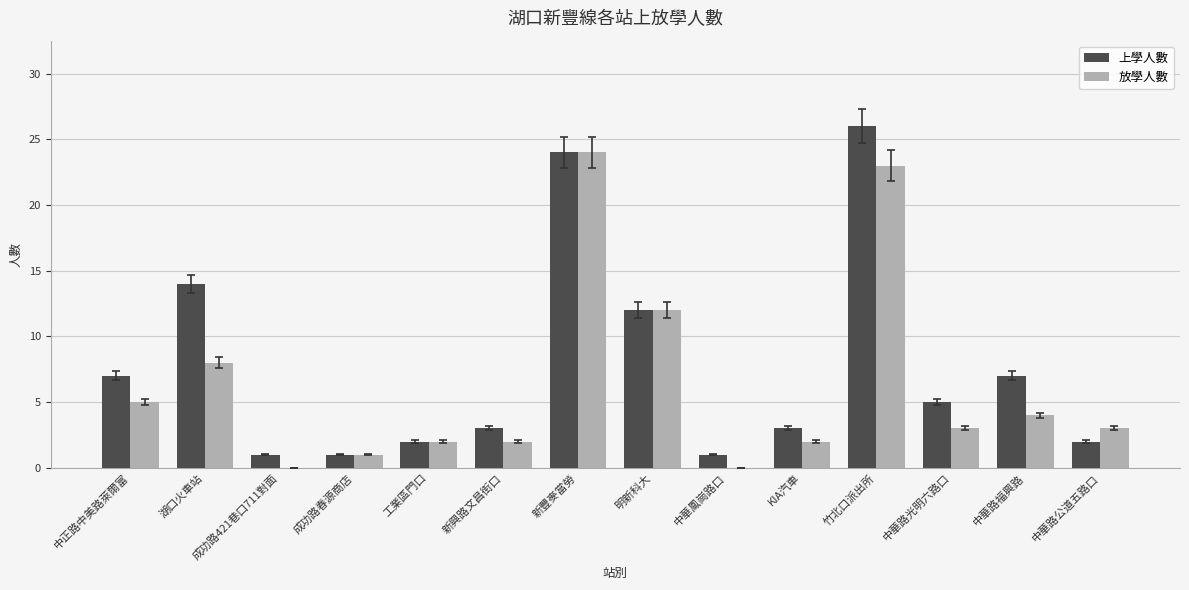

Which series has the largest total across all categories?

上學人數